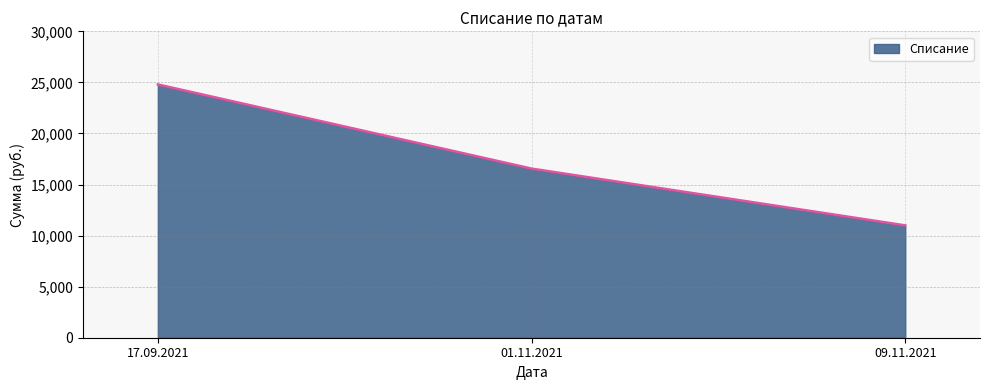

Rank the categories by value from highest to lowest.

17.09.2021, 01.11.2021, 09.11.2021